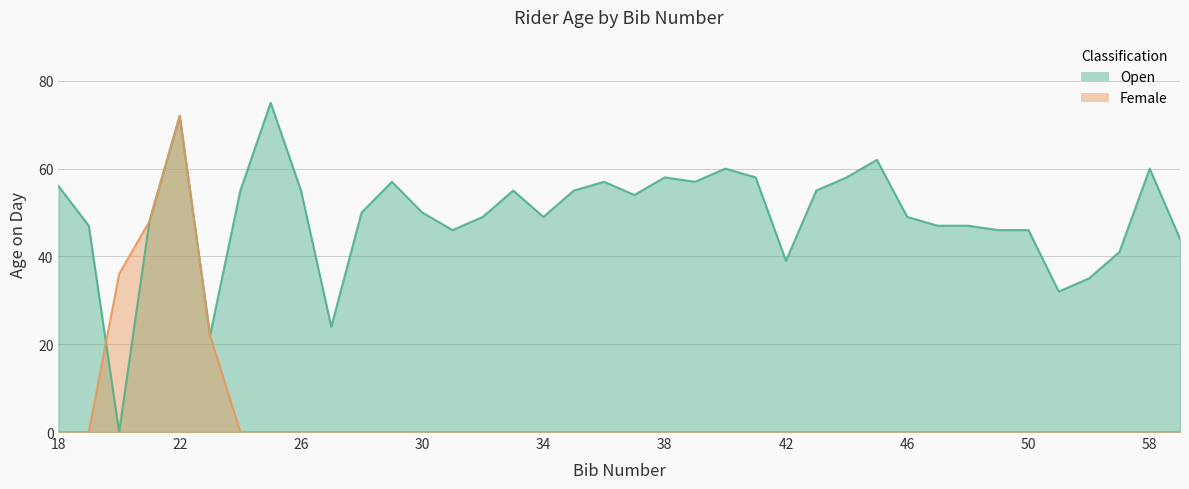

True or false: Open and Female cross at least once.

True